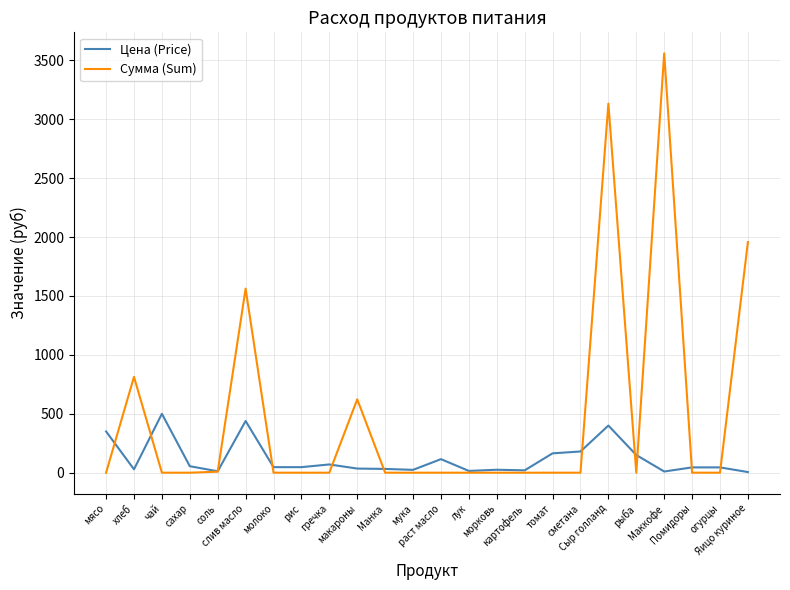

Which series has the largest range (max minus min)?

Сумма (Sum)